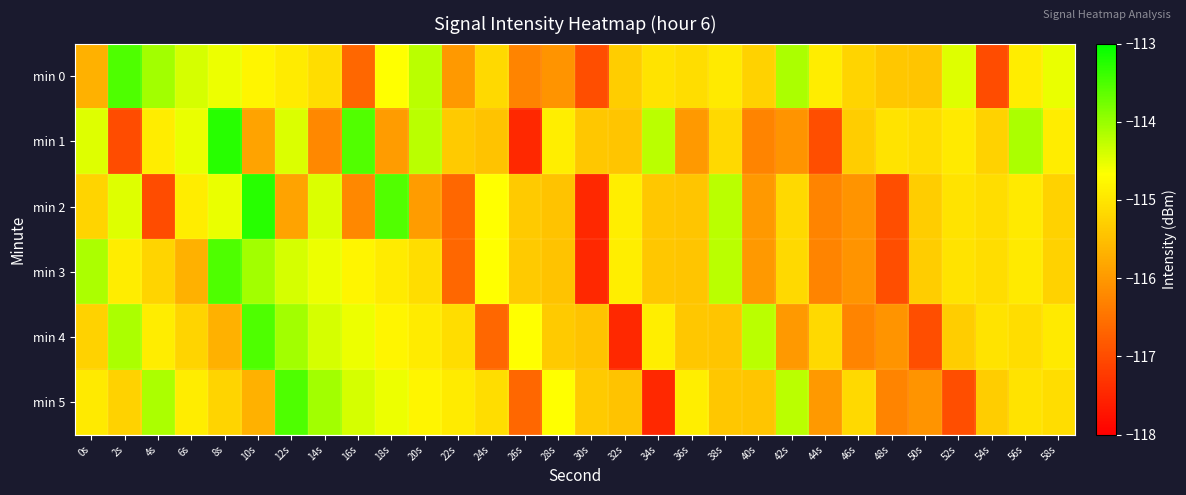

Reading left to right, list all the values displayed in this chart.

min 0: 0s=-115.7	2s=-113.5	4s=-114.1	6s=-114.4	8s=-114.5	10s=-114.8	12s=-114.9	14s=-115.1	16s=-116.6	18s=-114.7	20s=-114.2	22s=-116.0	24s=-115.2	26s=-116.3	28s=-116.1	30s=-117.0	32s=-115.3	34s=-115.0	36s=-115.1	38s=-114.9	40s=-115.3	42s=-114.1	44s=-114.9	46s=-115.2	48s=-115.4	50s=-115.4	52s=-114.5	54s=-117.0	56s=-114.9	58s=-114.5
min 1: 0s=-114.5	2s=-117.0	4s=-114.9	6s=-114.5	8s=-113.3	10s=-115.9	12s=-114.4	14s=-116.2	16s=-113.5	18s=-116.0	20s=-114.2	22s=-115.4	24s=-115.4	26s=-117.5	28s=-114.9	30s=-115.4	32s=-115.4	34s=-114.2	36s=-116.0	38s=-115.2	40s=-116.3	42s=-116.1	44s=-117.0	46s=-115.3	48s=-115.0	50s=-115.1	52s=-114.9	54s=-115.3	56s=-114.1	58s=-114.9
min 2: 0s=-115.2	2s=-114.5	4s=-117.0	6s=-114.9	8s=-114.5	10s=-113.3	12s=-115.9	14s=-114.4	16s=-116.2	18s=-113.5	20s=-116.0	22s=-116.6	24s=-114.7	26s=-115.4	28s=-115.4	30s=-117.5	32s=-114.9	34s=-115.4	36s=-115.4	38s=-114.2	40s=-116.0	42s=-115.2	44s=-116.3	46s=-116.1	48s=-117.0	50s=-115.3	52s=-115.0	54s=-115.1	56s=-114.9	58s=-115.3
min 3: 0s=-114.1	2s=-114.9	4s=-115.2	6s=-115.7	8s=-113.5	10s=-114.1	12s=-114.4	14s=-114.5	16s=-114.8	18s=-114.9	20s=-115.1	22s=-116.6	24s=-114.7	26s=-115.4	28s=-115.4	30s=-117.5	32s=-114.9	34s=-115.4	36s=-115.4	38s=-114.2	40s=-116.0	42s=-115.2	44s=-116.3	46s=-116.1	48s=-117.0	50s=-115.3	52s=-115.0	54s=-115.1	56s=-114.9	58s=-115.3
min 4: 0s=-115.3	2s=-114.1	4s=-114.9	6s=-115.2	8s=-115.7	10s=-113.5	12s=-114.1	14s=-114.4	16s=-114.5	18s=-114.8	20s=-114.9	22s=-115.1	24s=-116.6	26s=-114.7	28s=-115.4	30s=-115.4	32s=-117.5	34s=-114.9	36s=-115.4	38s=-115.4	40s=-114.2	42s=-116.0	44s=-115.2	46s=-116.3	48s=-116.1	50s=-117.0	52s=-115.3	54s=-115.0	56s=-115.1	58s=-114.9
min 5: 0s=-114.9	2s=-115.3	4s=-114.1	6s=-114.9	8s=-115.2	10s=-115.7	12s=-113.5	14s=-114.1	16s=-114.4	18s=-114.5	20s=-114.8	22s=-114.9	24s=-115.1	26s=-116.6	28s=-114.7	30s=-115.4	32s=-115.4	34s=-117.5	36s=-114.9	38s=-115.4	40s=-115.4	42s=-114.2	44s=-116.0	46s=-115.2	48s=-116.3	50s=-116.1	52s=-117.0	54s=-115.3	56s=-115.0	58s=-115.1